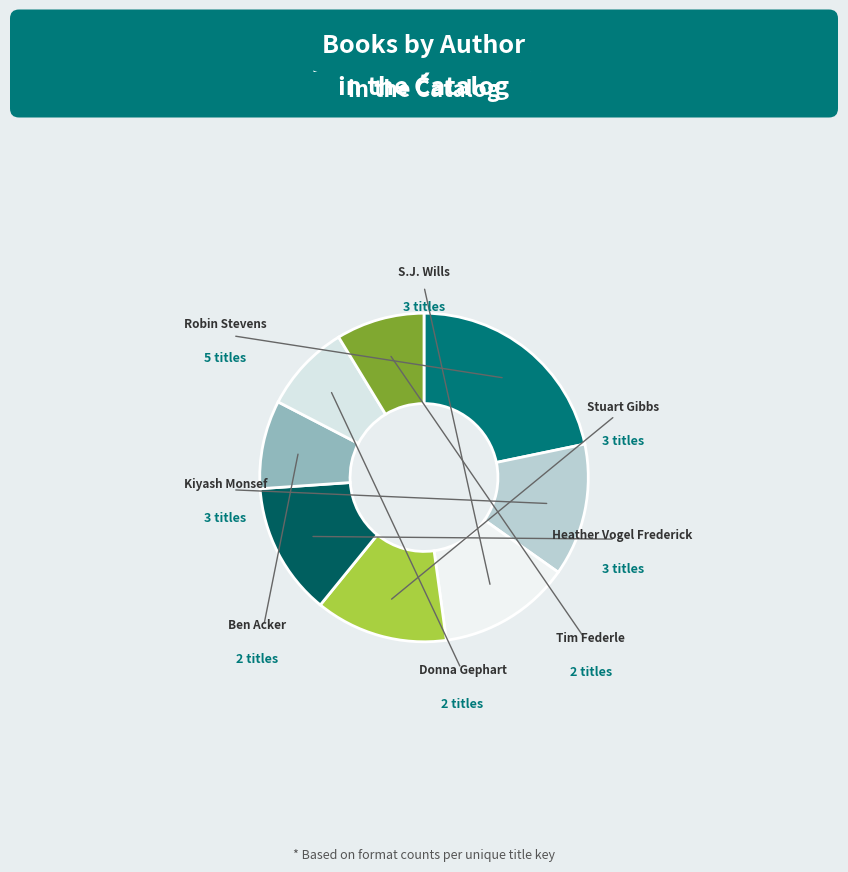

To the nearest percent, what is the difference between the largest and smallest slice percentages?

13%